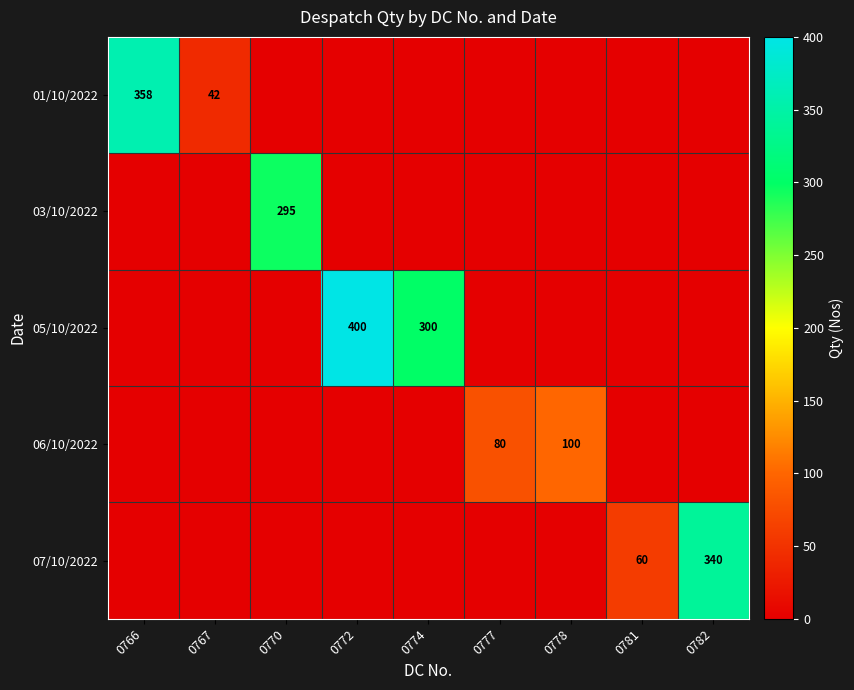

At how many categories does at least one series exceed 31?

9